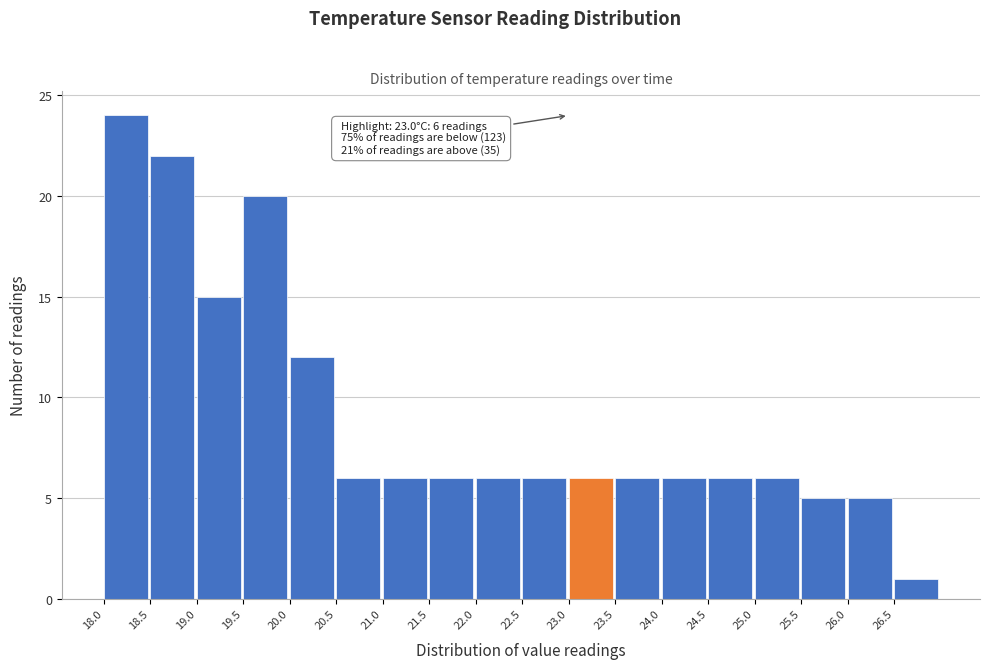

Which range on the x-axis has the tallest bar?

18.0 to 18.5